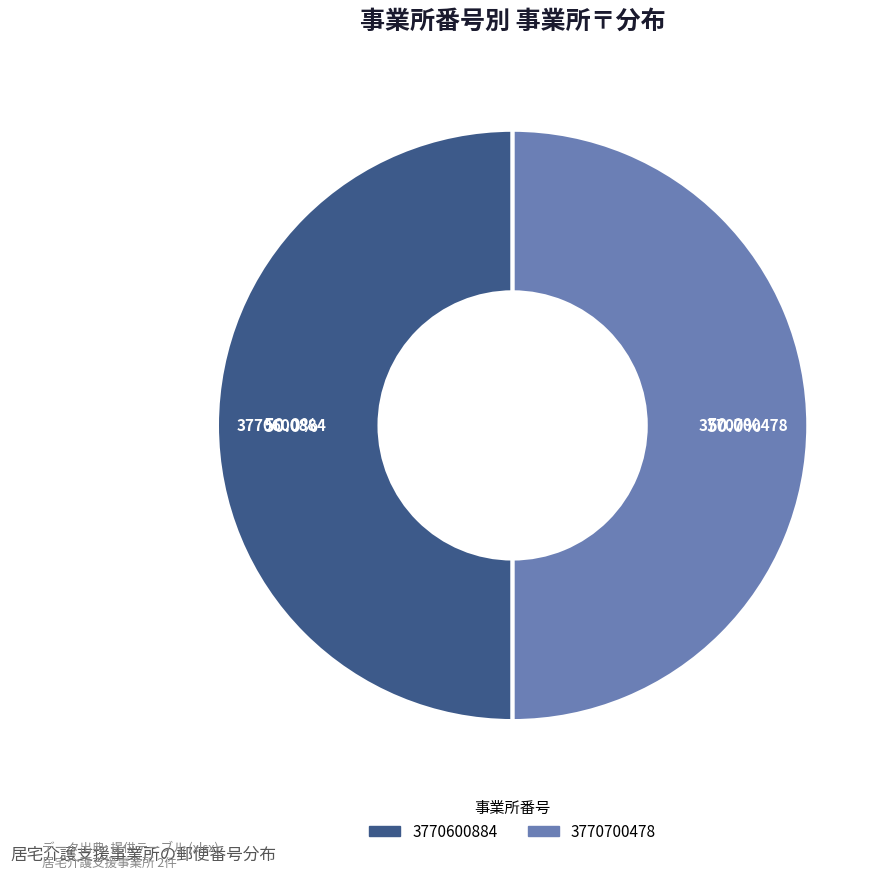

Approximately how many times larger is the value at 3770600884 compared to 3770700478?

1.0